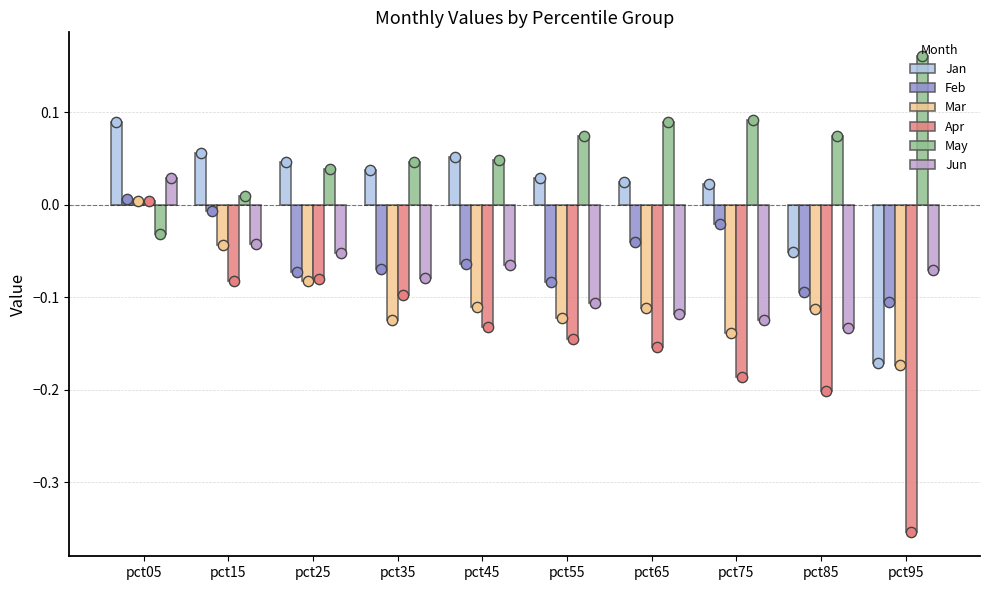

Which series has the largest total across all categories?

May